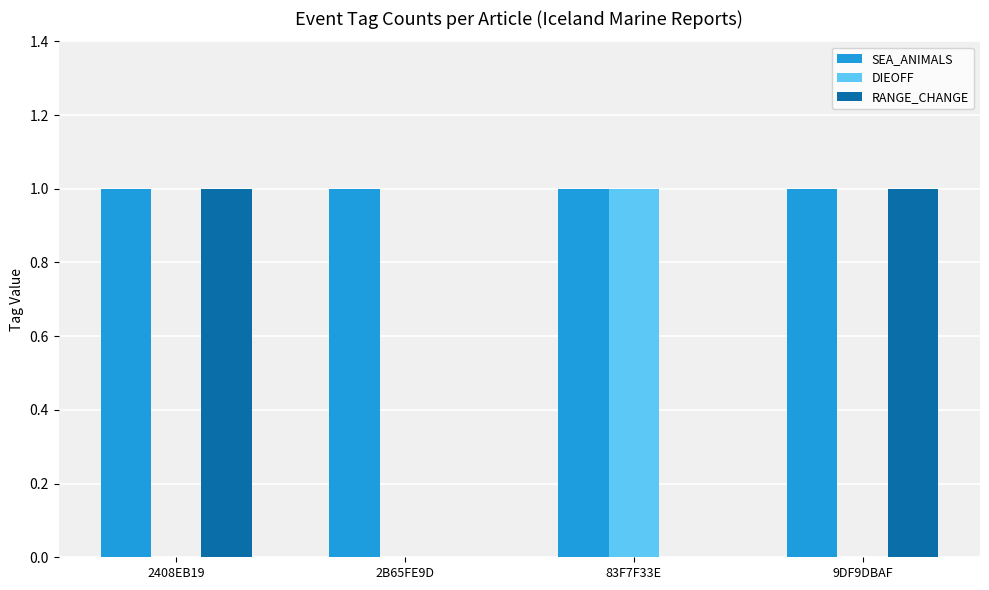

Does the chart contain stacked bars?

No